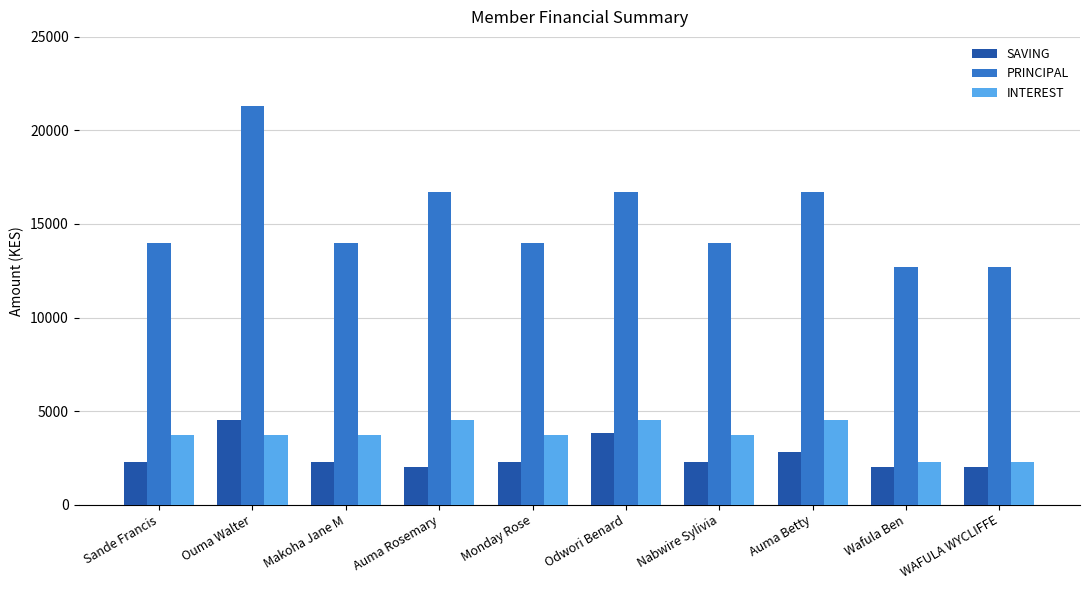

How many data points in INTEREST are less than 3700?

2